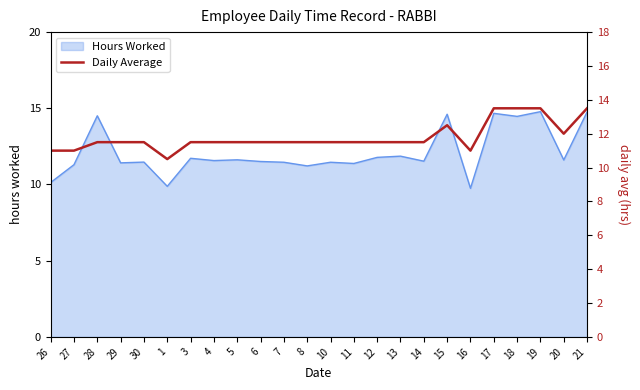

Between 28 and 21, which is larger?

21